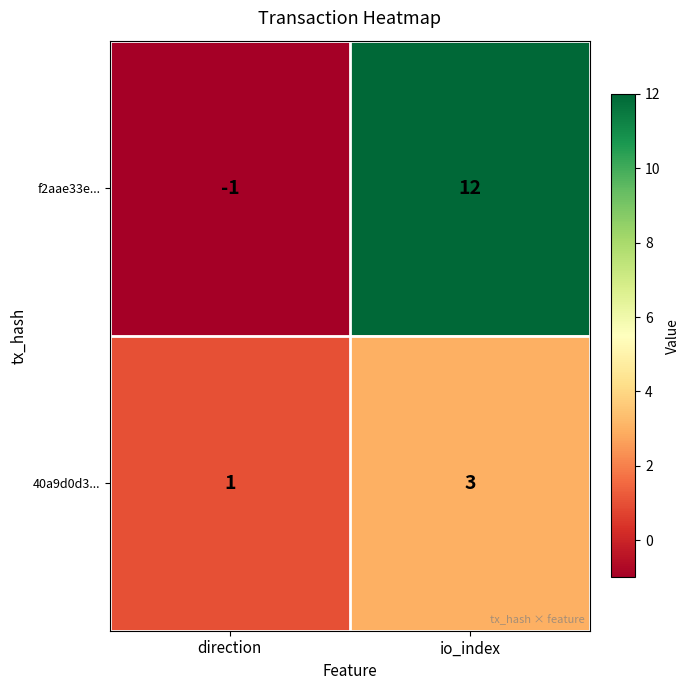

The 40a9d0d3... series shows 0 at direction. True or false?

False